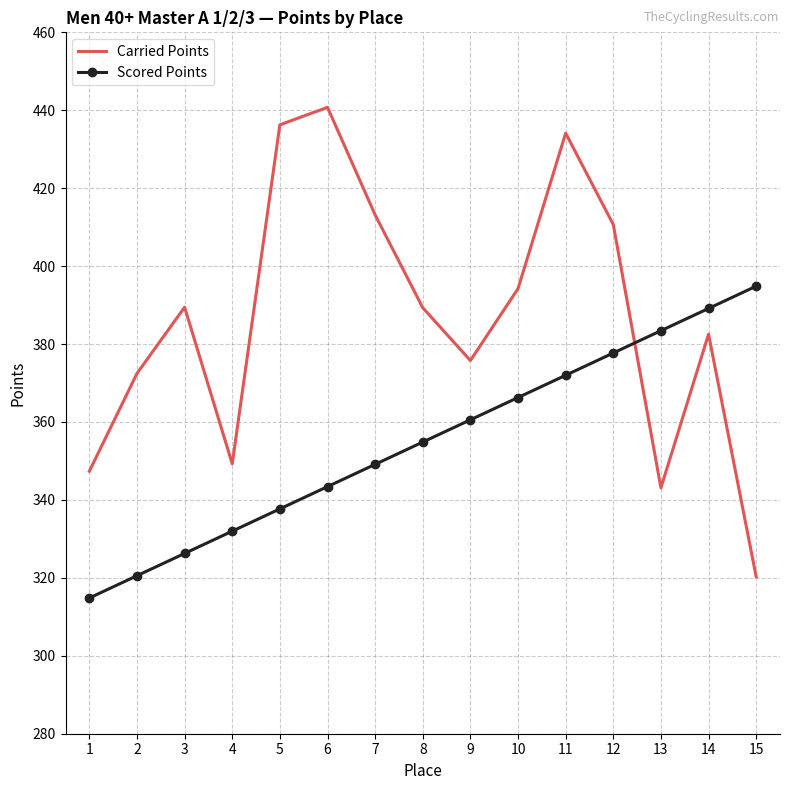

Between 1 and 12, which series saw the biggest shift?

Carried Points